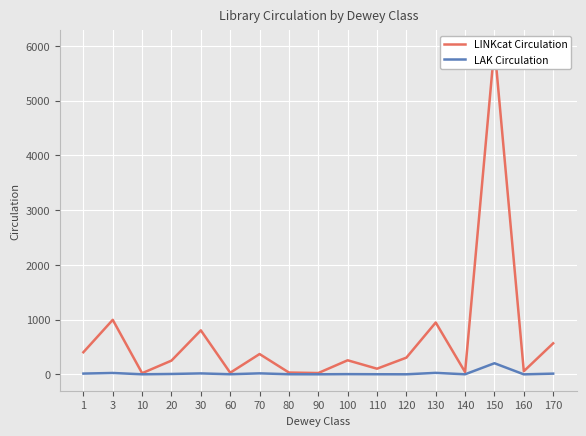

Is the value of LAK Circulation at 110 greater than the value of LINKcat Circulation at 20?

No